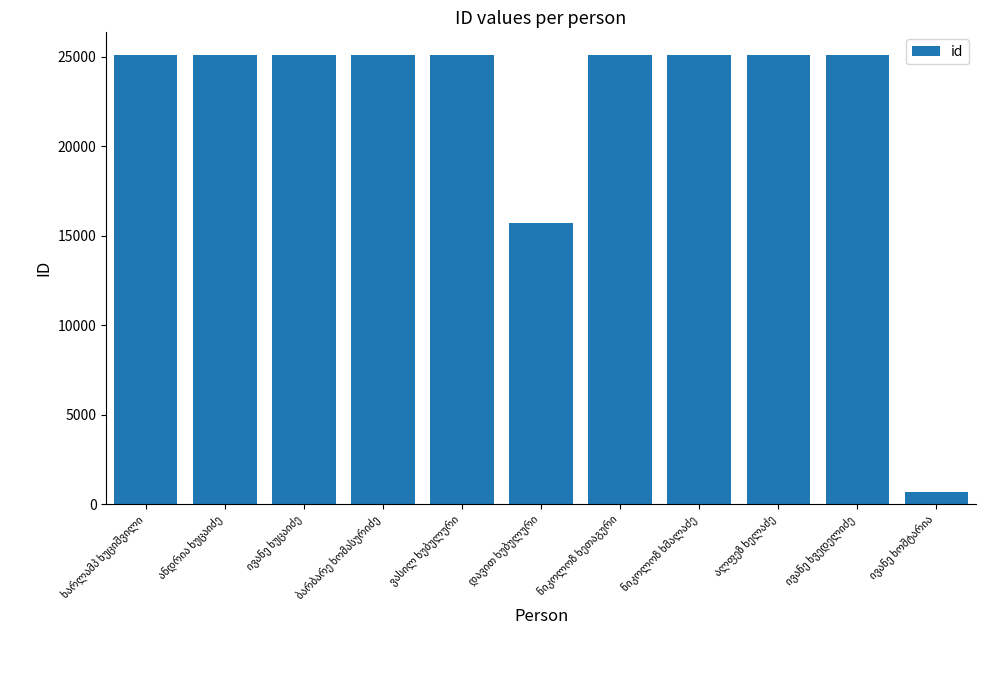

What is the value of the 9th bar from the left?

25107